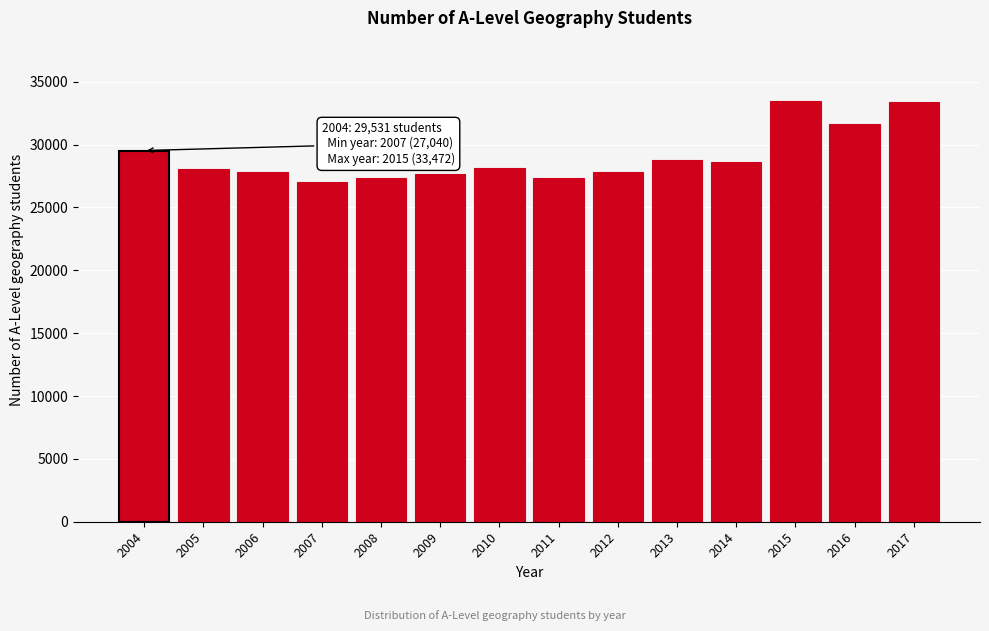

What is the ratio of the value at 2005 to the value at 2011?

1.0